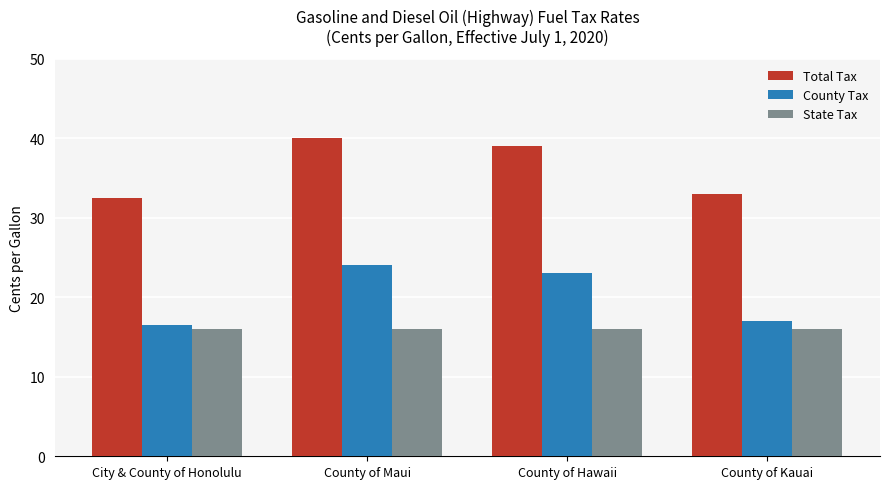

What value does the State Tax series have at City & County of Honolulu?

16.0